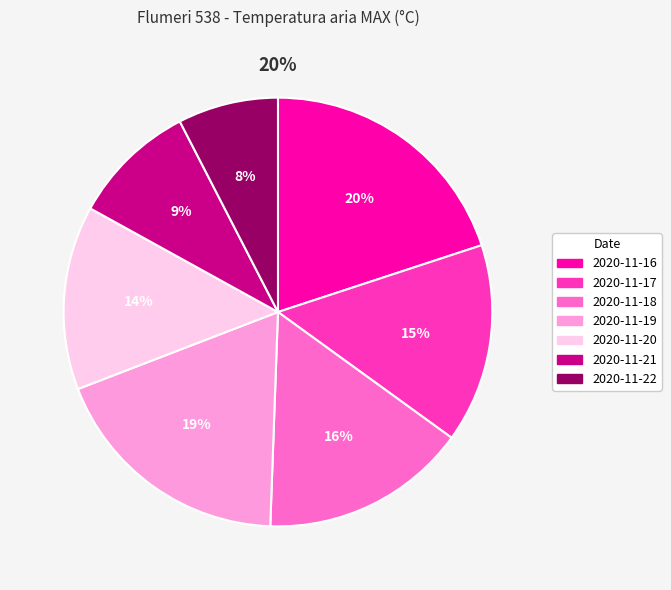

How much of the chart is everything except 2020-11-21?

90.6%